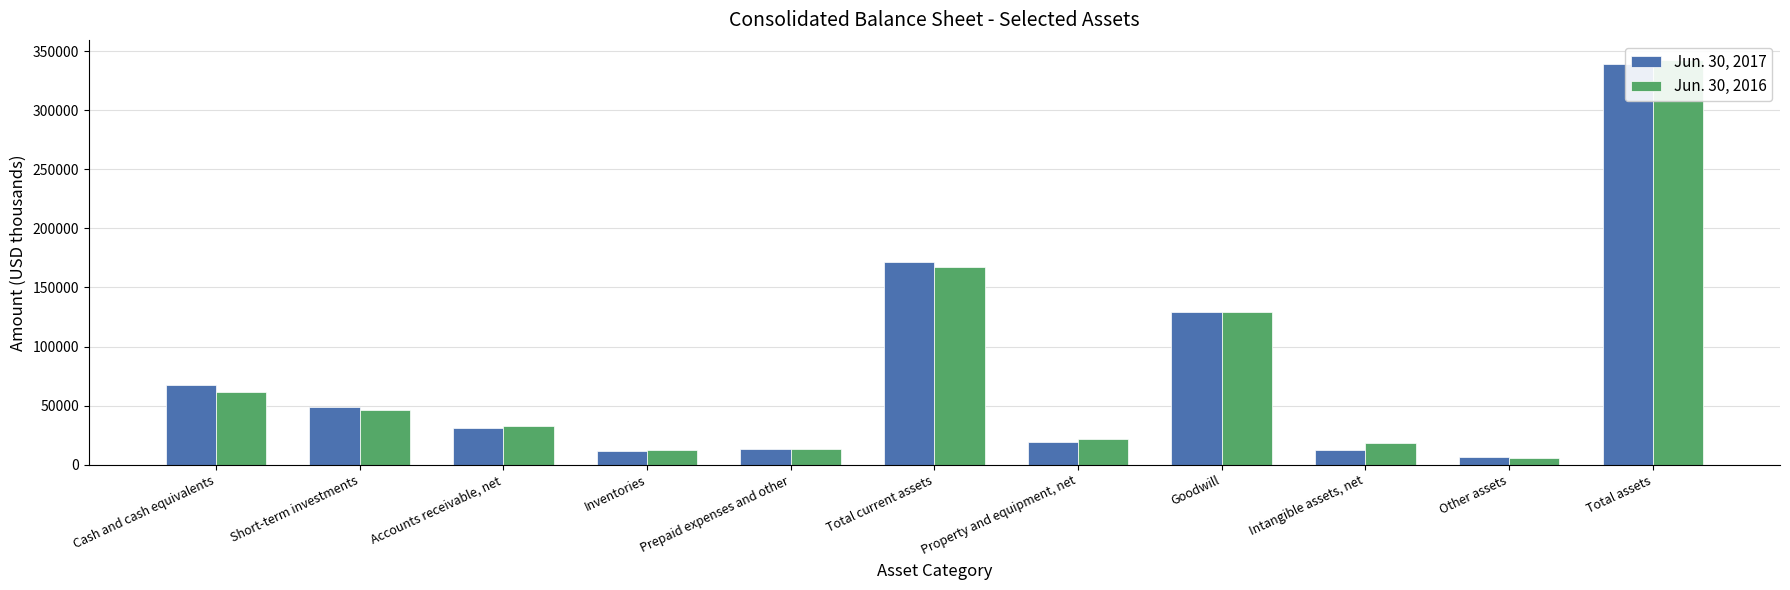

List the series in order of their peak value, lowest first.

Jun. 30, 2017, Jun. 30, 2016